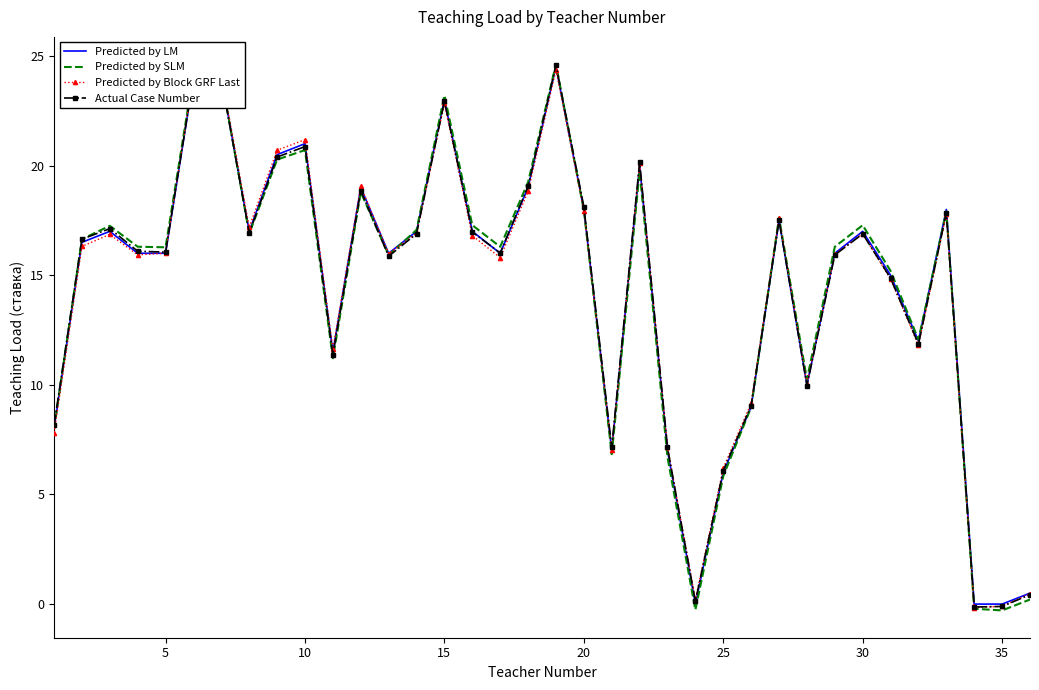

Rank the series by their average value, from highest to lowest.

Predicted by SLM, Predicted by LM, Actual Case Number, Predicted by Block GRF Last